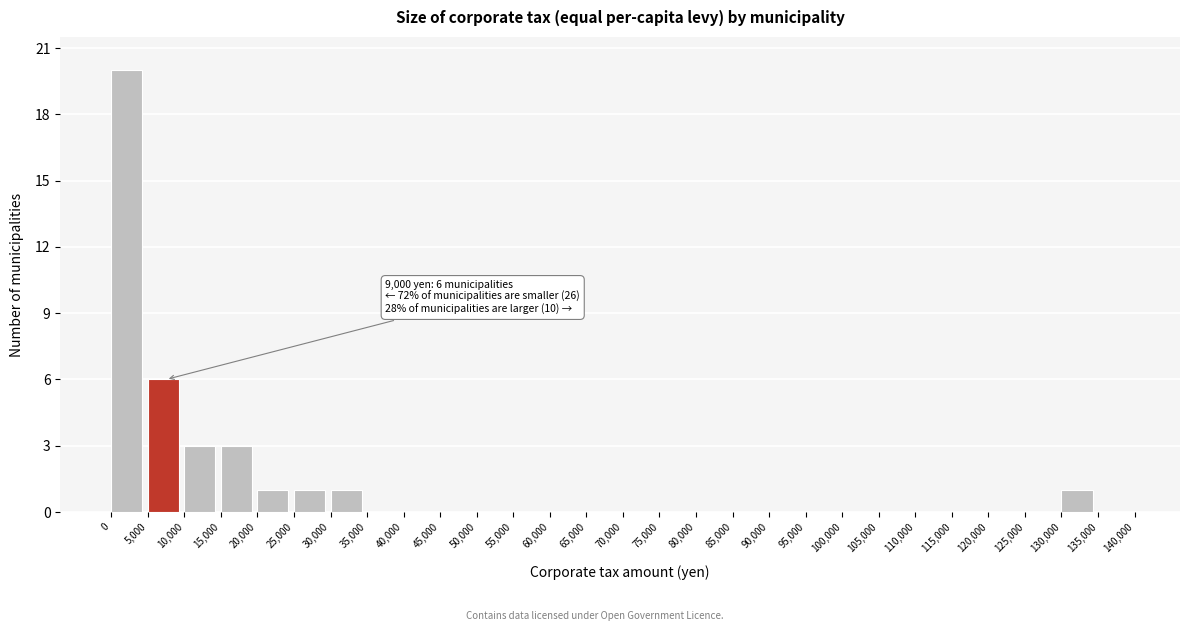

Over which range of the x-axis is the bar tallest?

0 to 5,000